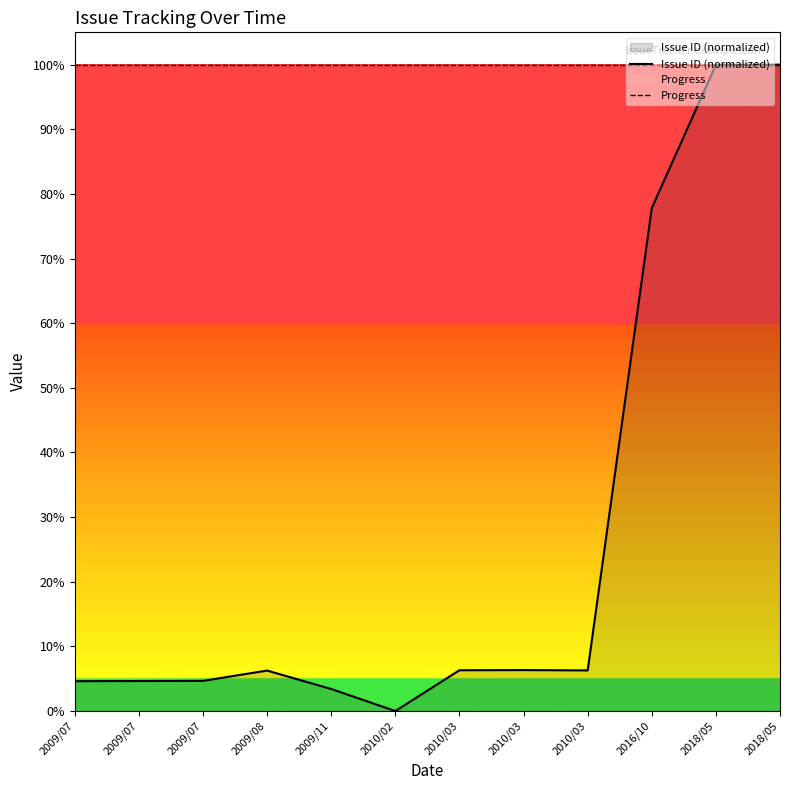

Does the chart display data point markers on the line(s)?

No